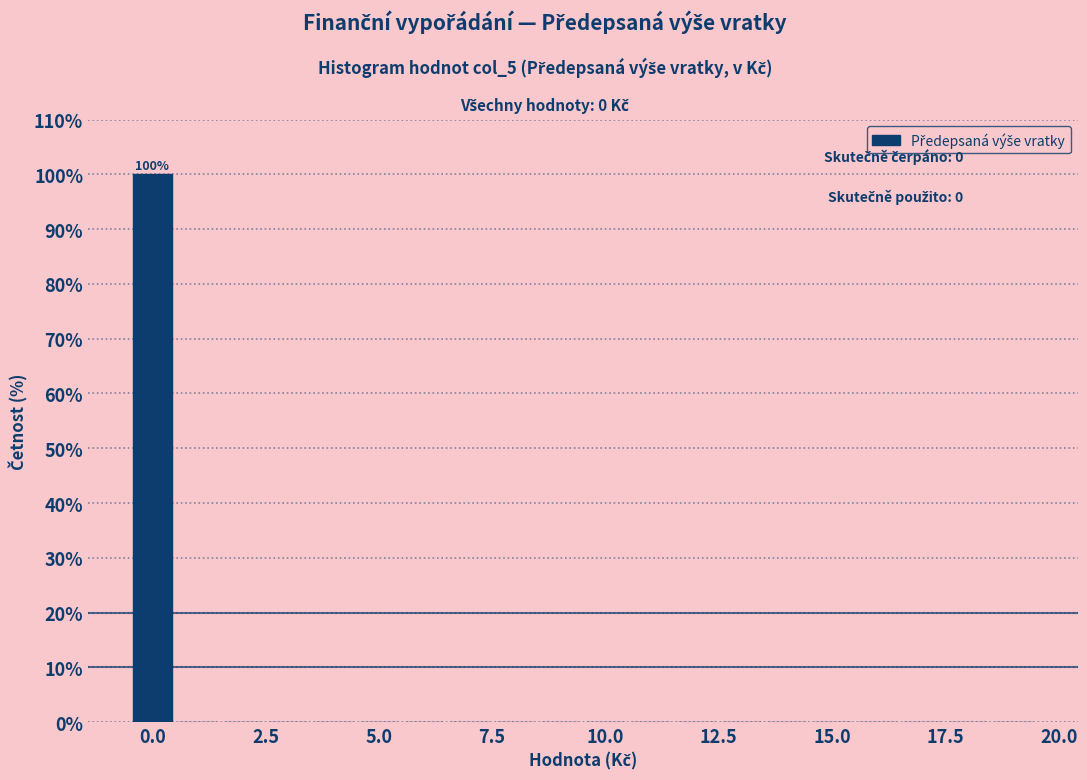

Read against the x-axis, roughly where is the centre of the tallest bar?

0.0